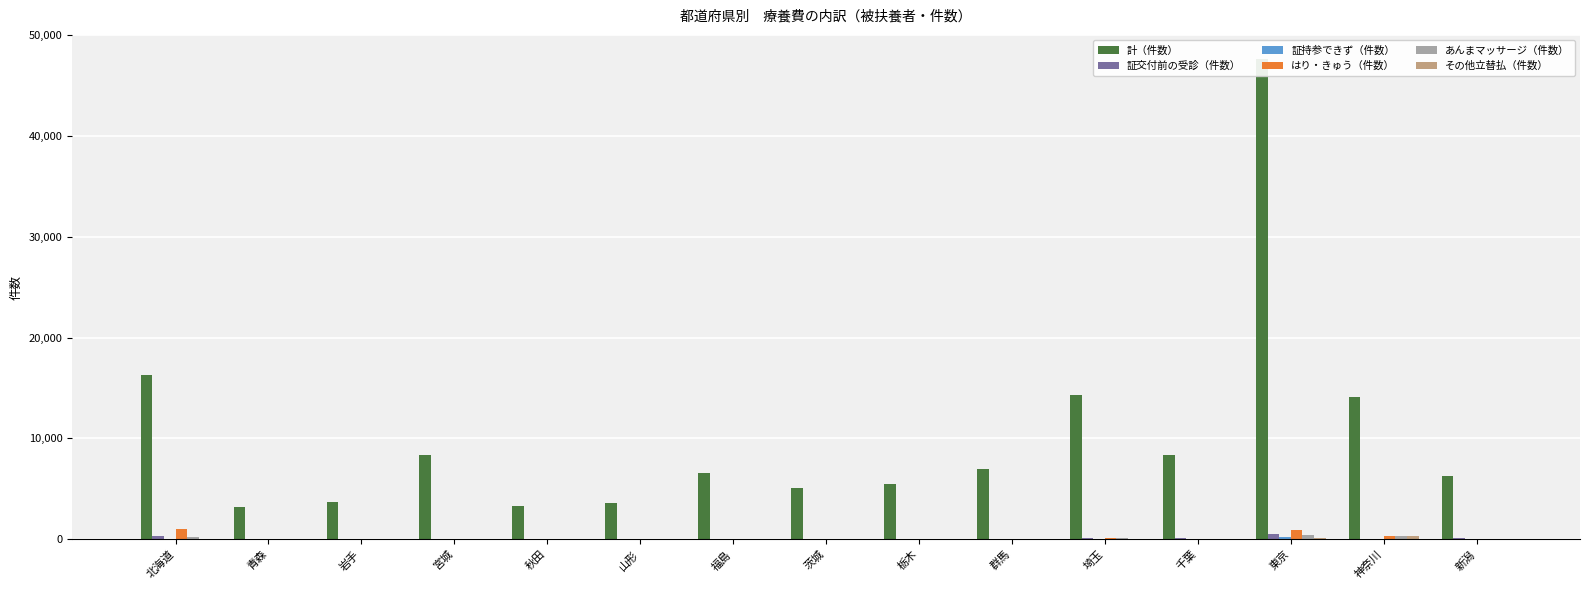

The 計（件数） series shows 8320 at 千葉. True or false?

True